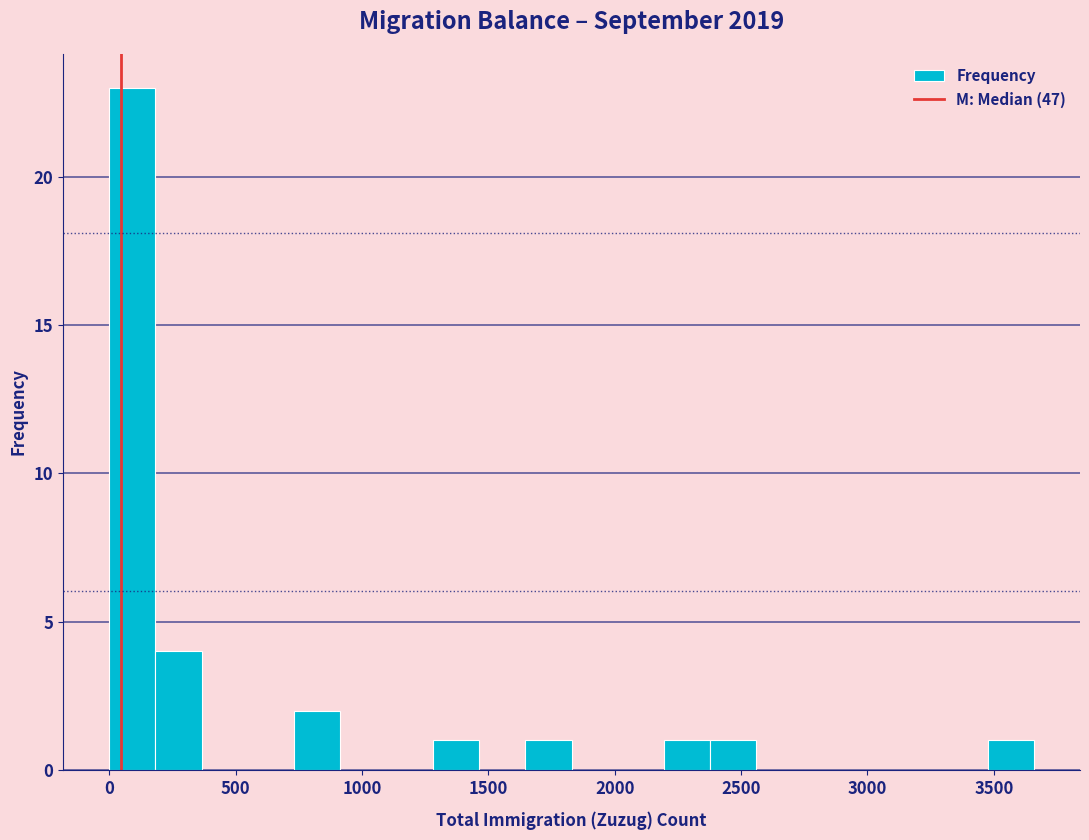

Read against the x-axis, roughly where is the centre of the tallest bar?

100